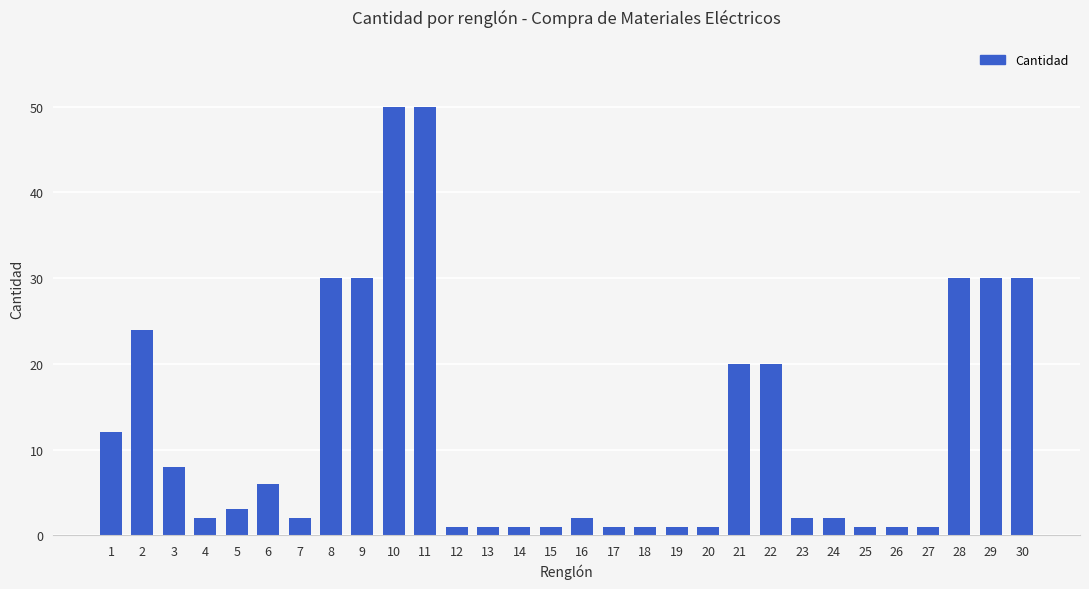

What is the value of the 10th bar from the left?

50